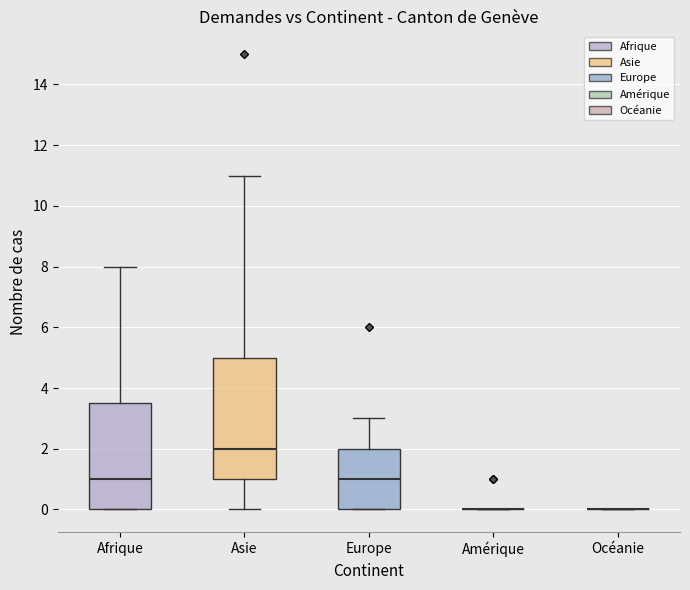

Comparing the boxes themselves (not the whiskers), which one is the tallest?

Asie